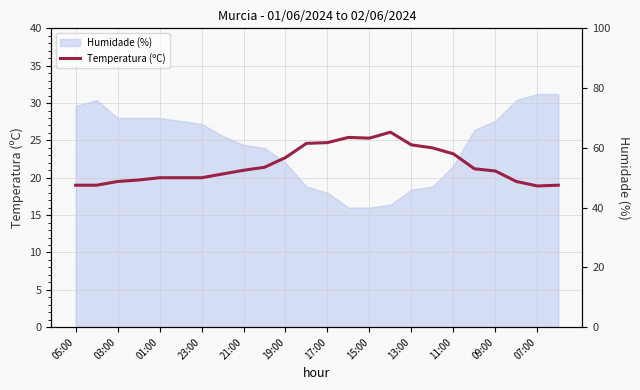

What is the minimum value shown in the chart?

18.9